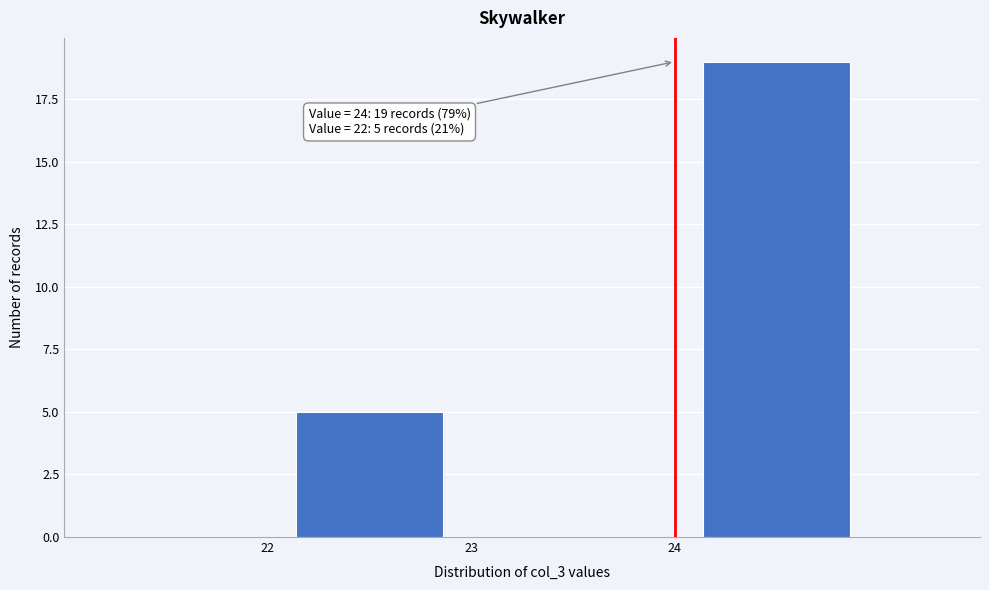

Over which range of the x-axis is the bar tallest?

24 to 25